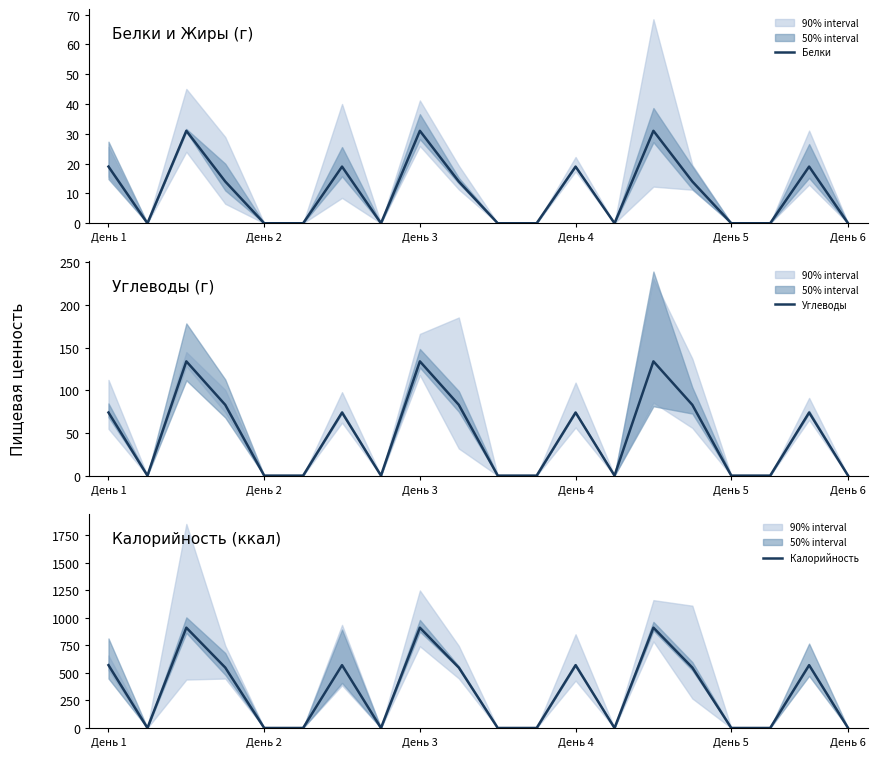

What is the maximum value for Углеводы?

134